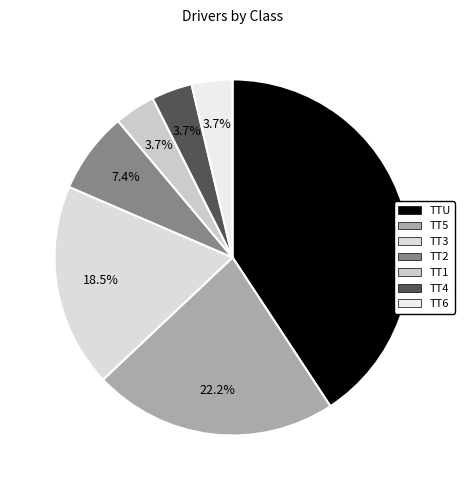

What is the change in value from TT3 to TT4?

-4